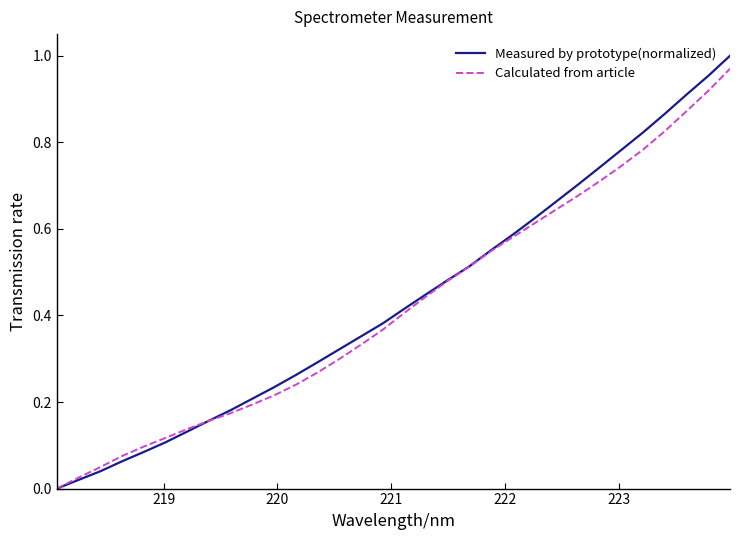

Which series has the widest spread of values?

Measured by prototype(normalized)